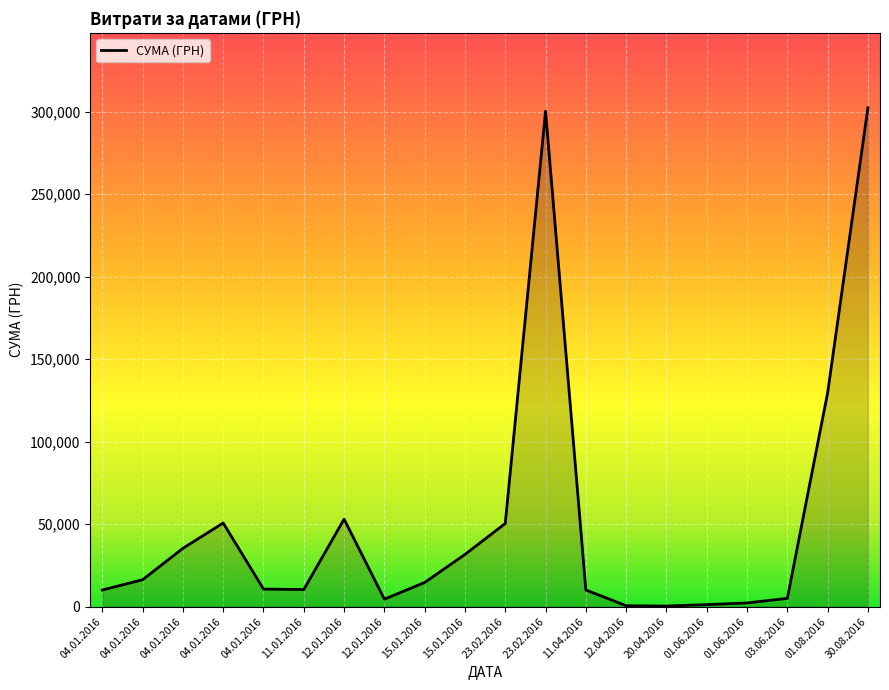

How many lines are shown in the chart?

1